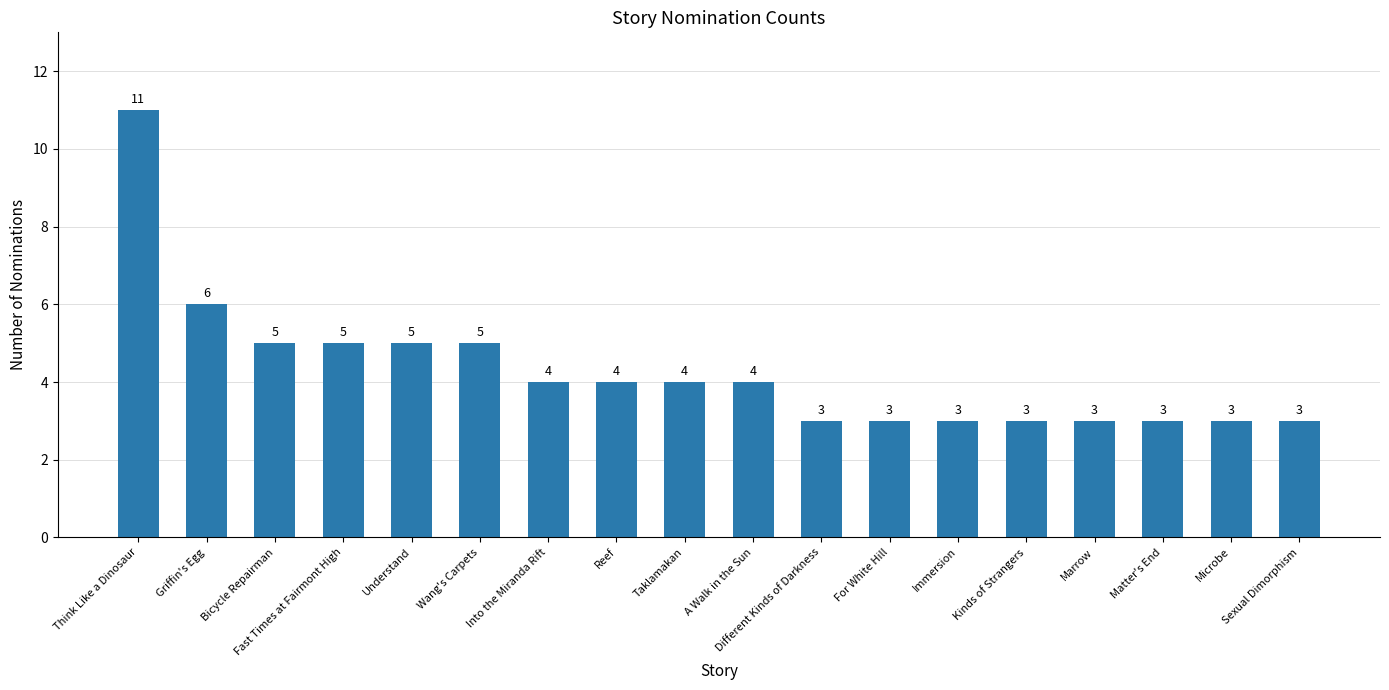

What is the difference between the maximum and minimum values?

8